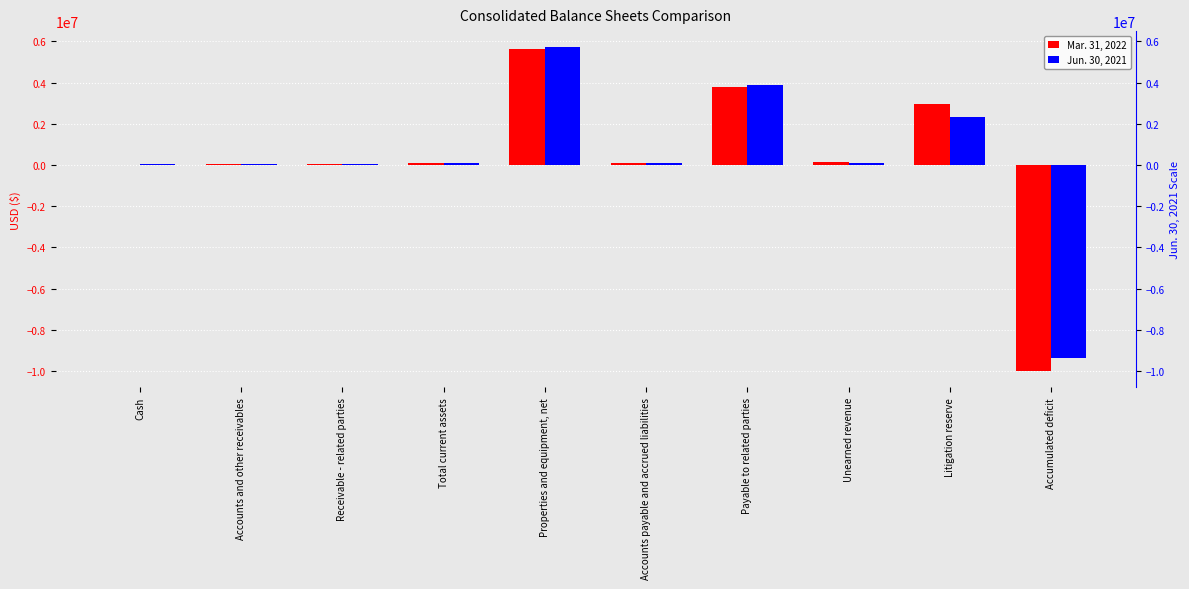

What position from the right is Accounts and other receivables?

9